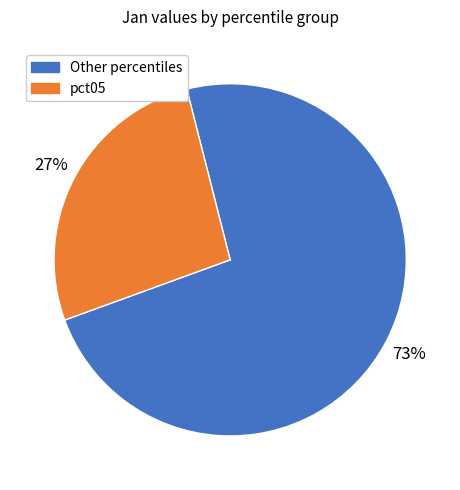

Is there a majority slice in this chart?

Yes